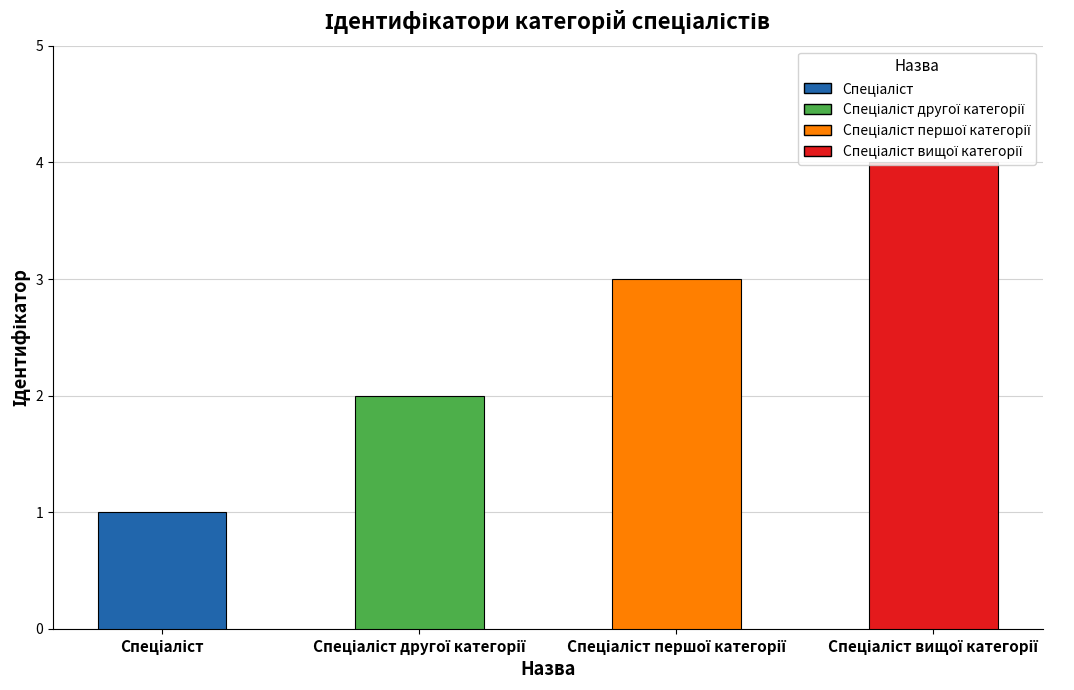

What is the difference between the maximum and minimum values?

3